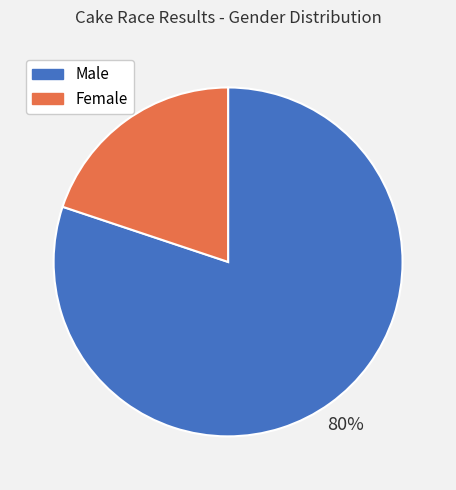

What is the ratio of the value at Male to the value at Female?

4.0